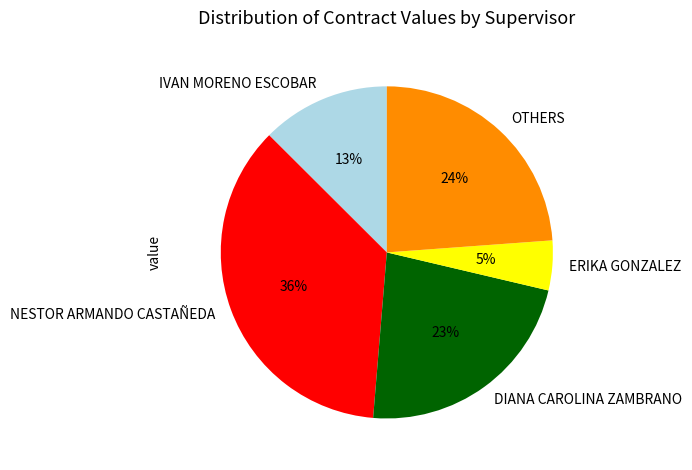

Rank the categories by value from lowest to highest.

ERIKA GONZALEZ, IVAN MORENO ESCOBAR, DIANA CAROLINA ZAMBRANO, OTHERS, NESTOR ARMANDO CASTAÑEDA